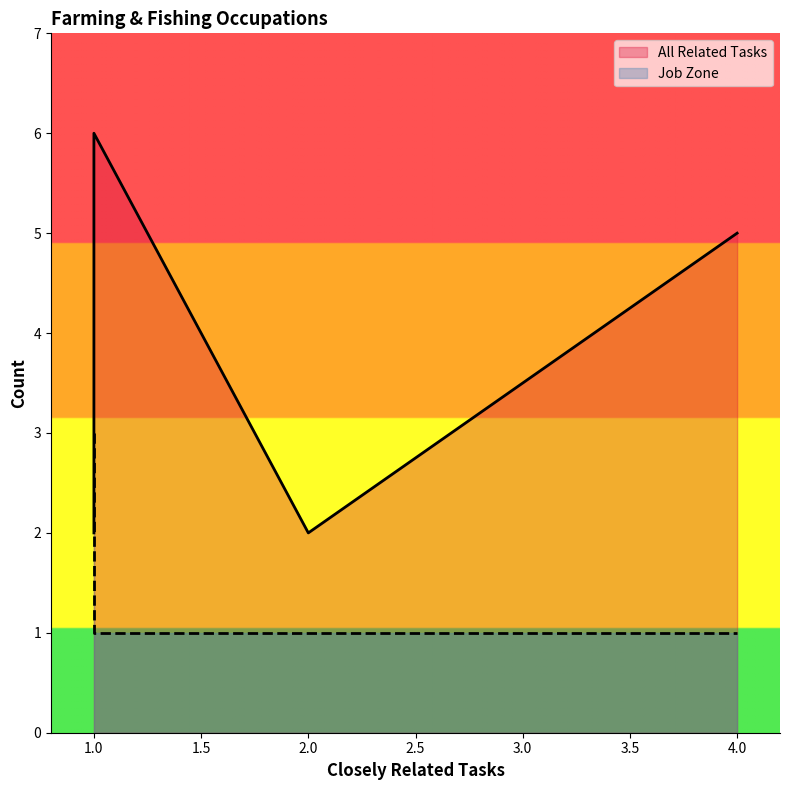

Reading right to left, list all the values displayed in this chart.

All Related Tasks: 2	5	6	6	2	5
Job Zone: 3	2	1	1	1	1